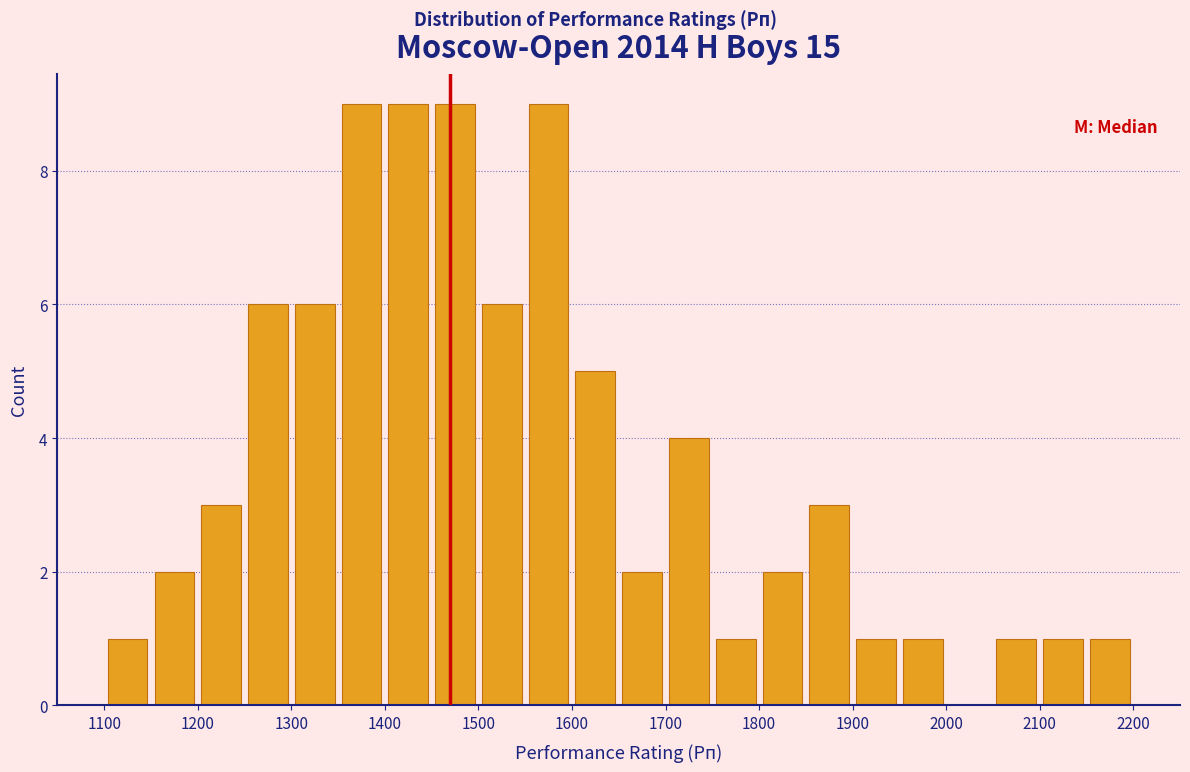

Reading left to right, list every bar in this chart as the range it spans on the x-axis followed by its height. The values are not printed on the chart, so give them approximately, as read against the axis.

1100 to 1150: 1
1150 to 1200: 2
1200 to 1250: 3
1250 to 1300: 6
1300 to 1350: 6
1350 to 1400: 9
1400 to 1450: 9
1450 to 1500: 9
1500 to 1550: 6
1550 to 1600: 9
1600 to 1650: 5
1650 to 1700: 2
1700 to 1750: 4
1750 to 1800: 1
1800 to 1850: 2
1850 to 1900: 3
1900 to 1950: 1
1950 to 2000: 1
2000 to 2050: 0
2050 to 2100: 1
2100 to 2150: 1
2150 to 2200: 1